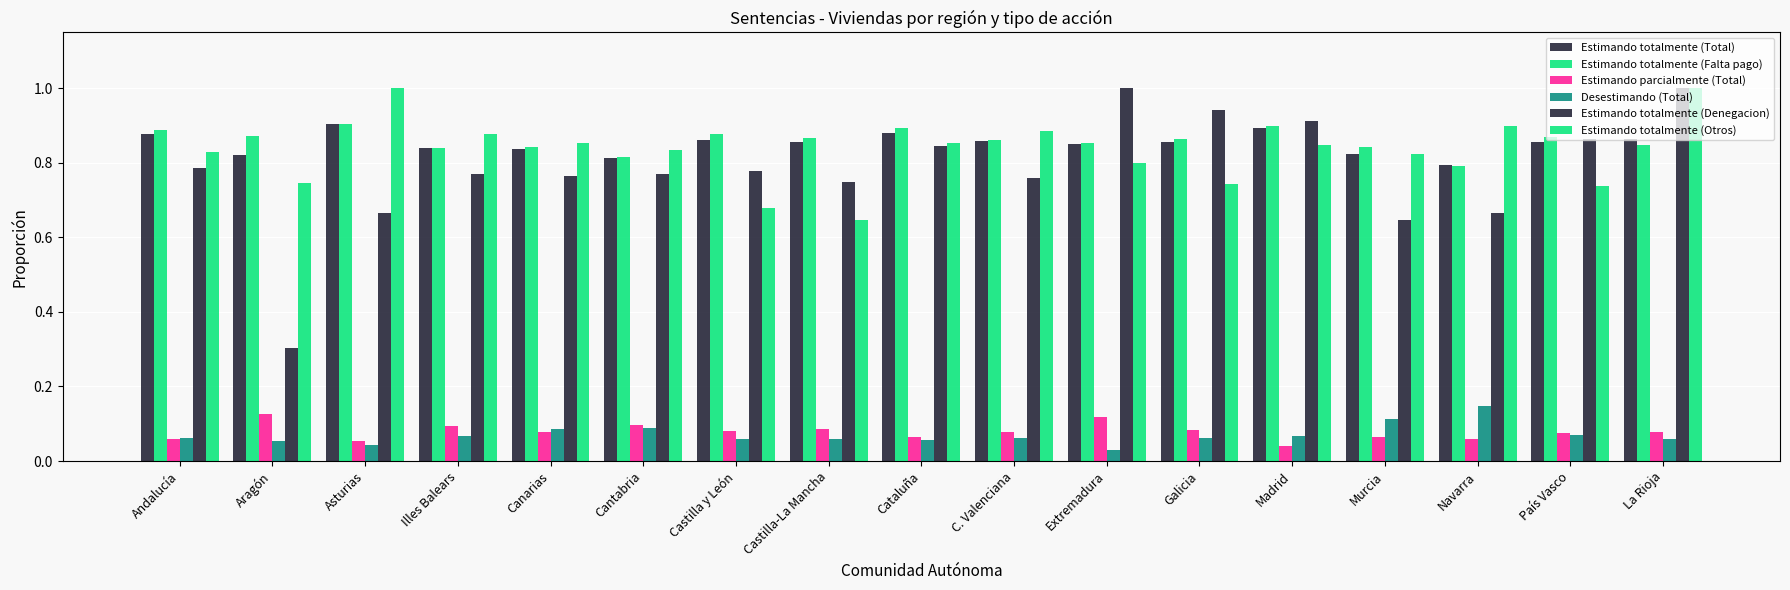

What is the sum of the Estimando totalmente (Falta pago) values at Castilla-La Mancha and Illes Balears?

1.7